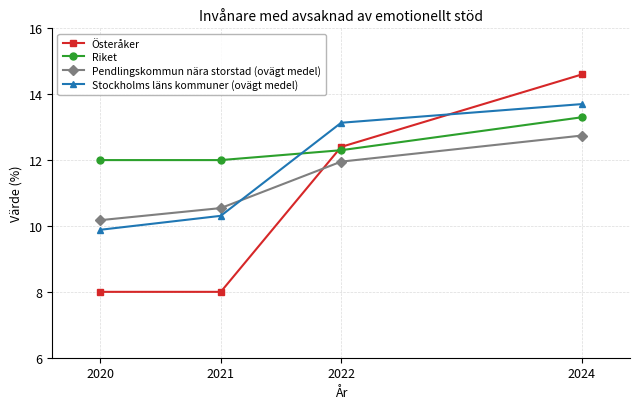

The value of Stockholms läns kommuner (ovägt medel) at 2022 is 13.1. True or false?

True